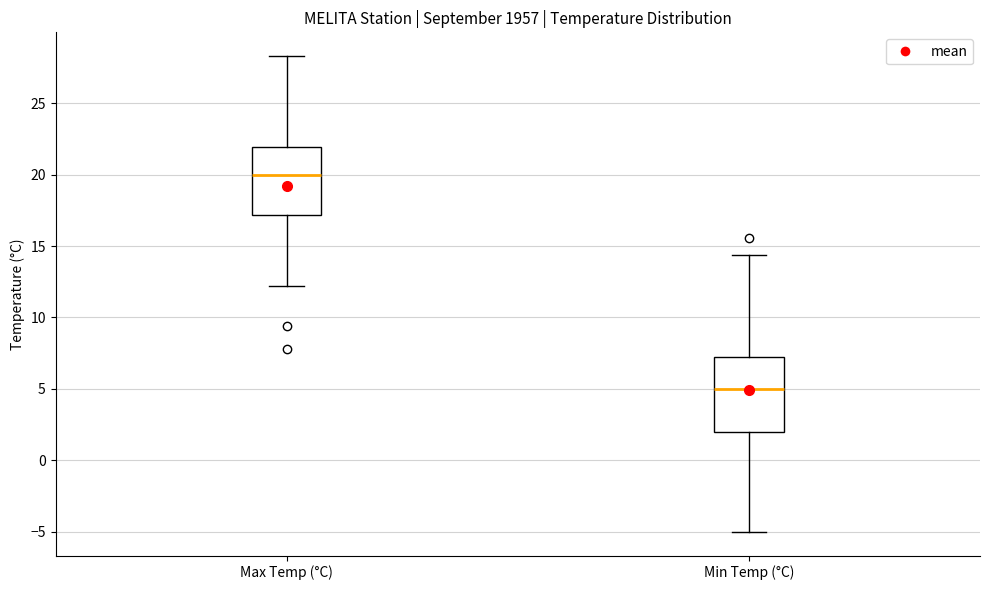

Where does the median line of the box for Min Temp (°C) sit on the y-axis? The values are not printed on the chart, so give them approximately, as read against the axis.

5.0